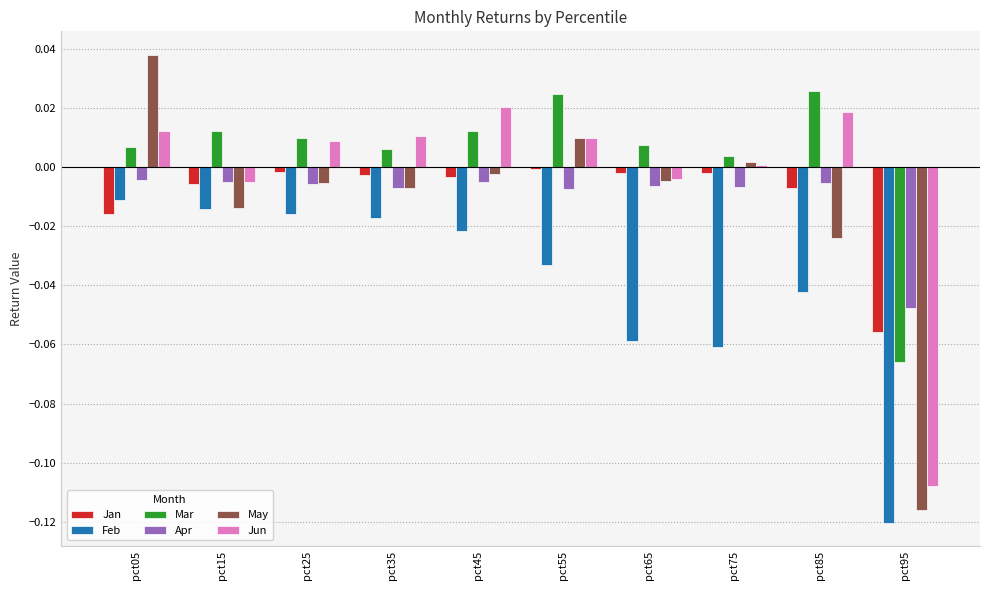

Is the value of Apr at pct15 greater than the value of Feb at pct85?

Yes